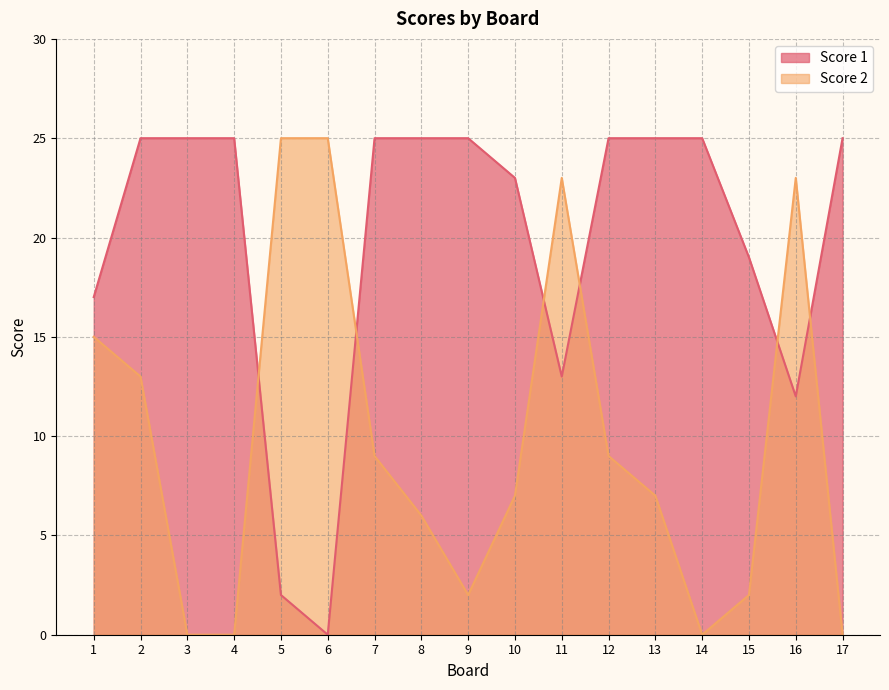

How many interior local peaks does the Score 2 series have?

2